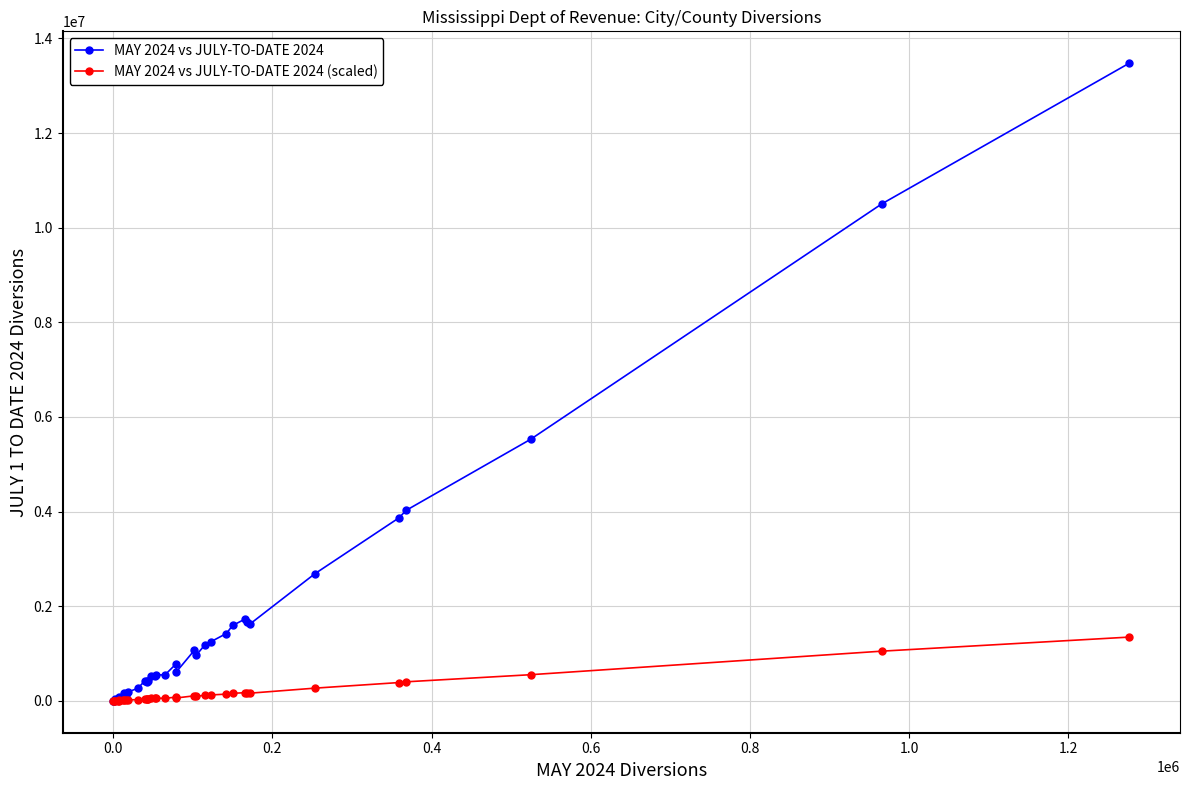

List the series in order of their peak value, highest first.

MAY 2024 vs JULY-TO-DATE 2024, MAY 2024 vs JULY-TO-DATE 2024 (scaled)